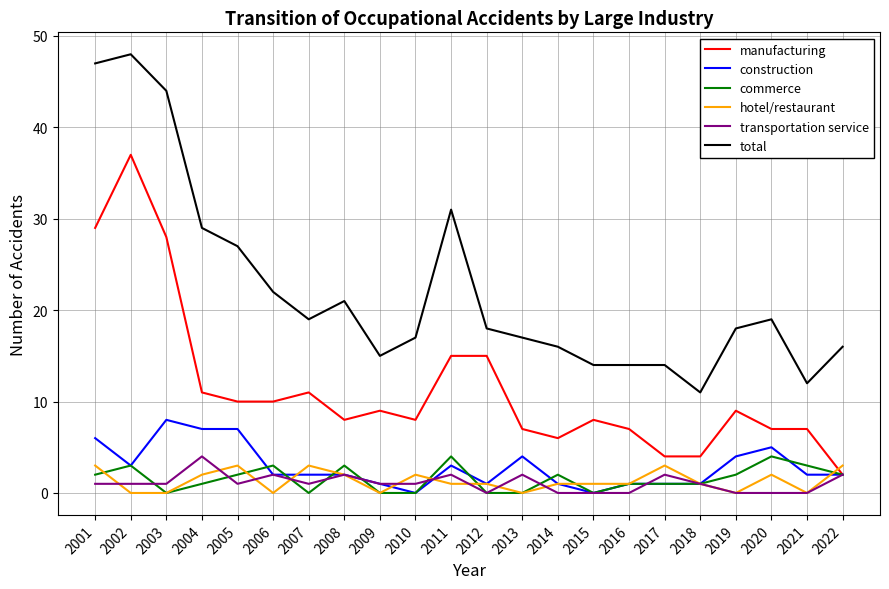

True or false: total and manufacturing intersect in this chart.

False